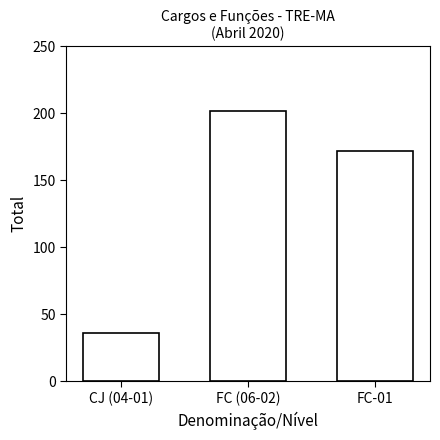

Reading left to right, what are all the values shown in this chart?

CJ (04-01)=36	FC (06-02)=202	FC-01=172